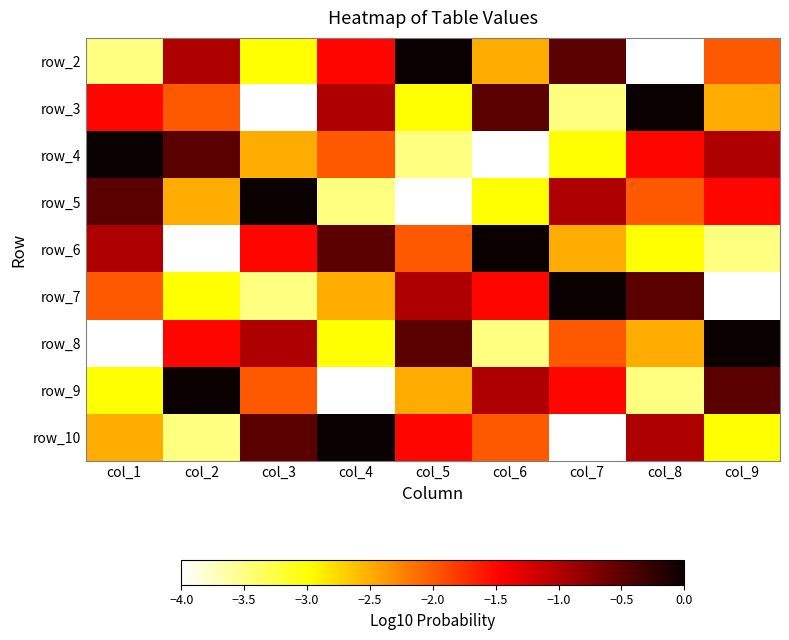

What is the minimum value for row_7?

-4.0